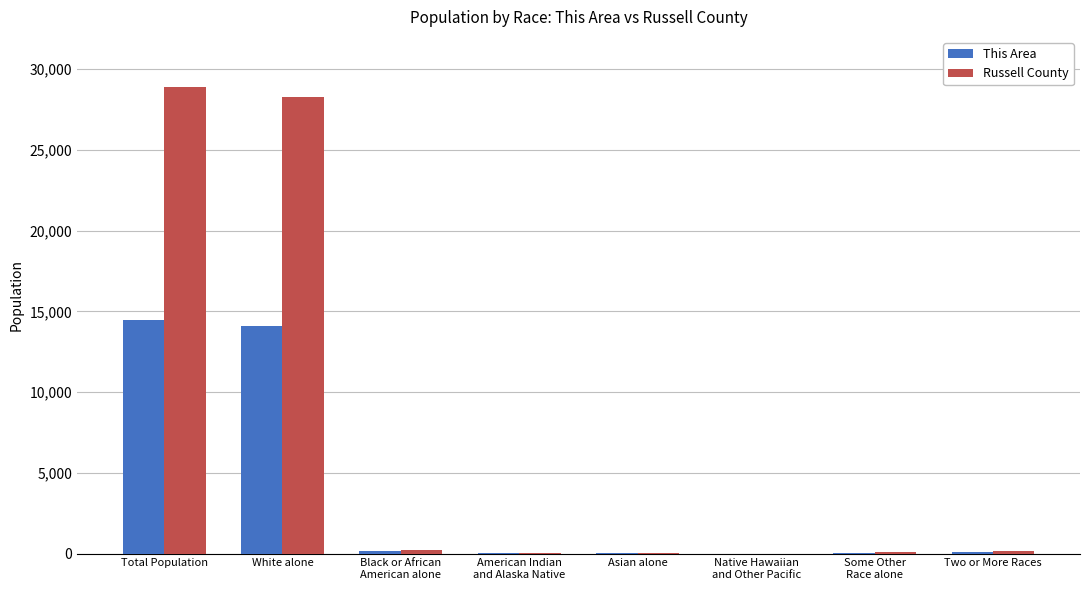

What is the total value across all series at Asian alone?

99